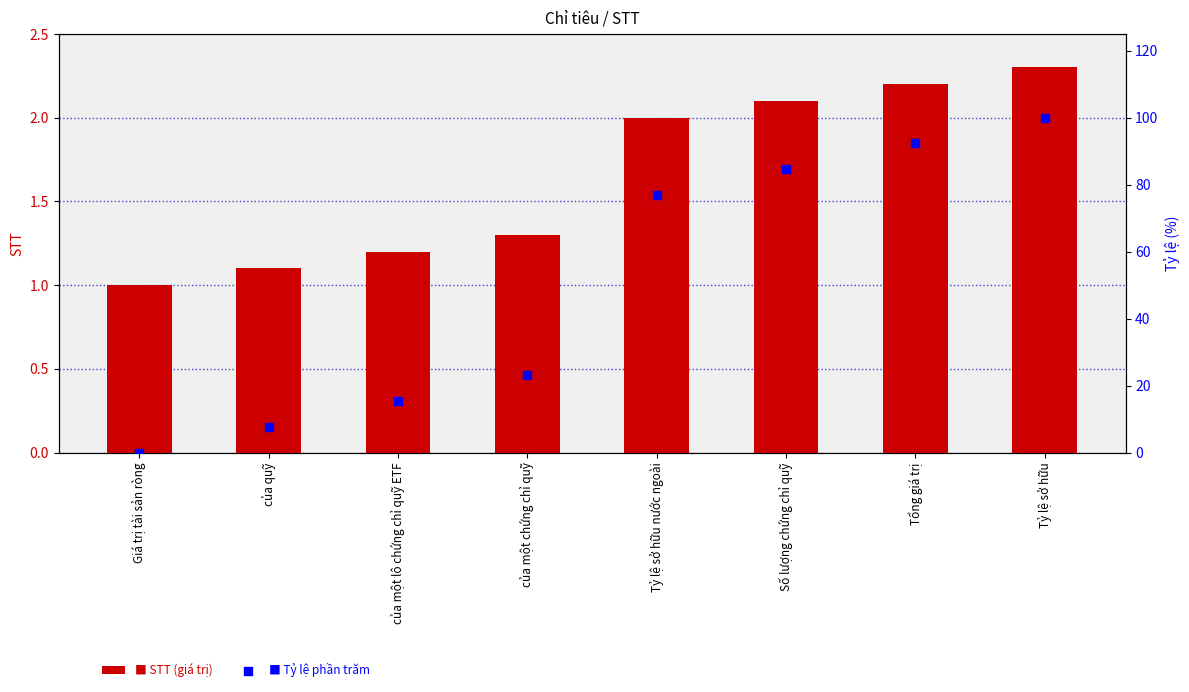

Which series contains the lowest Y value?

Tỷ lệ phần trăm